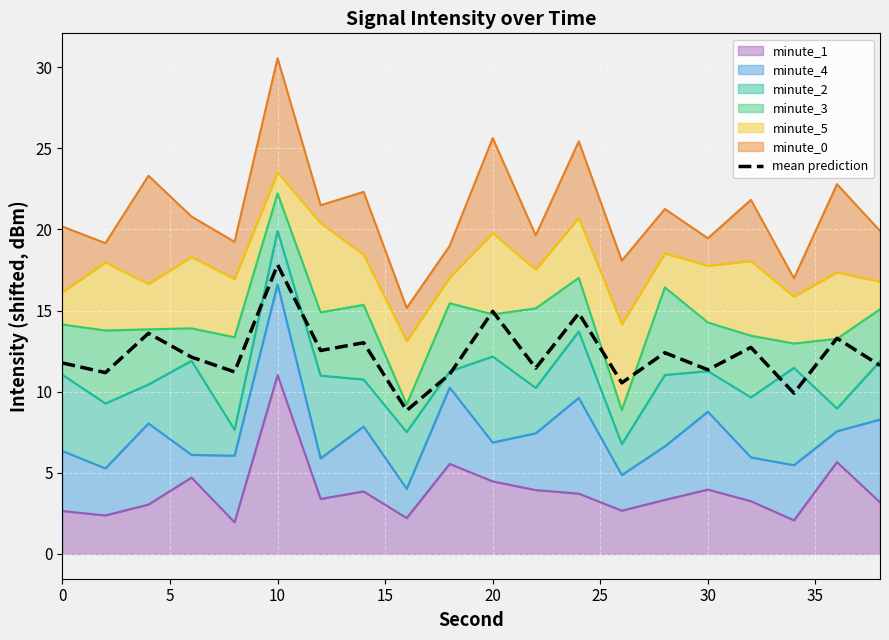

What is the value of the 4th point from the left?

12.1